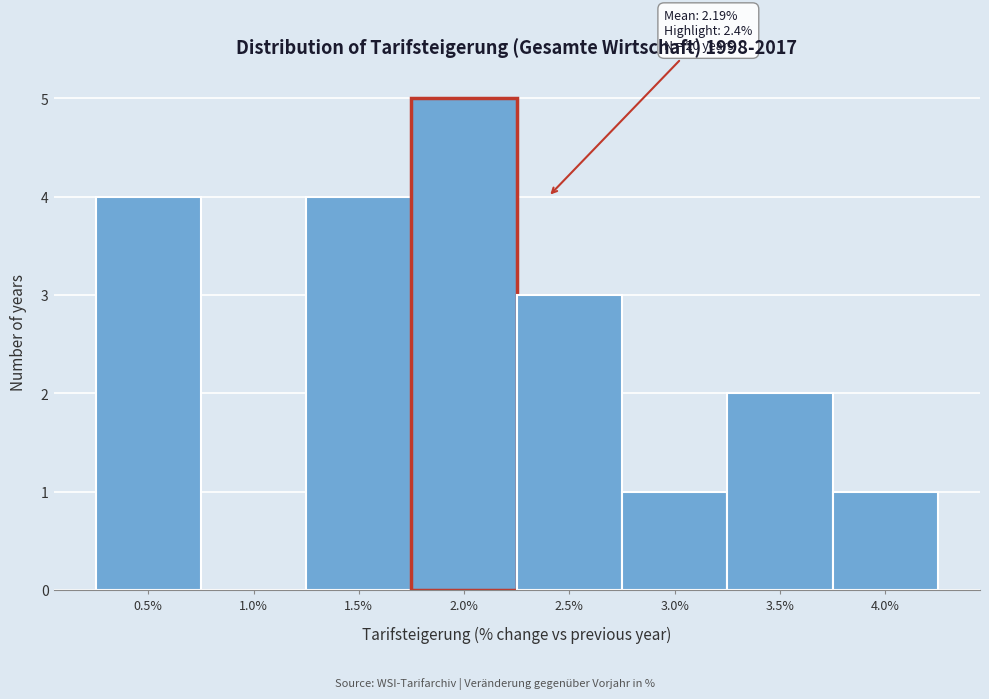

Reading right to left, what are all the values shown in this chart?

4.0%=1	3.5%=2	3.0%=1	2.5%=3	2.0%=5	1.5%=4	1.0%=0	0.5%=4